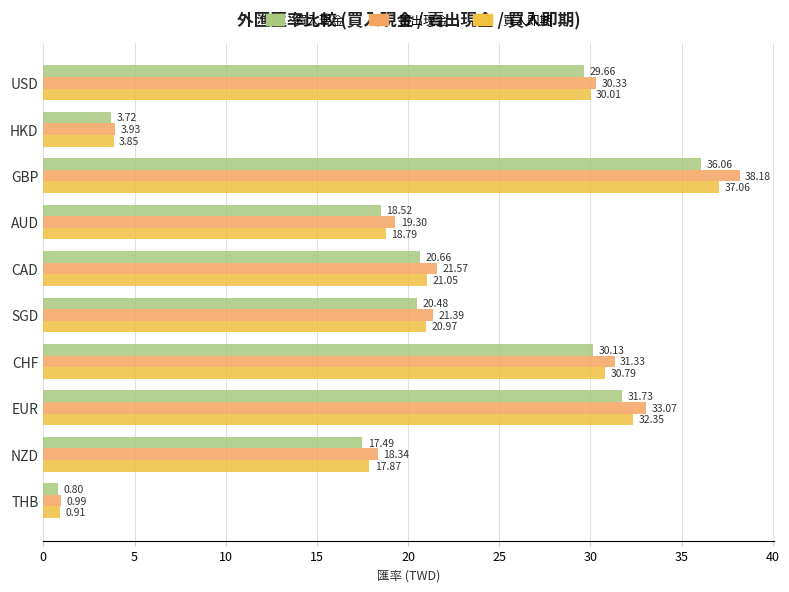

List the series in order of their peak value, lowest first.

買入現金, 買入即期, 賣出現金